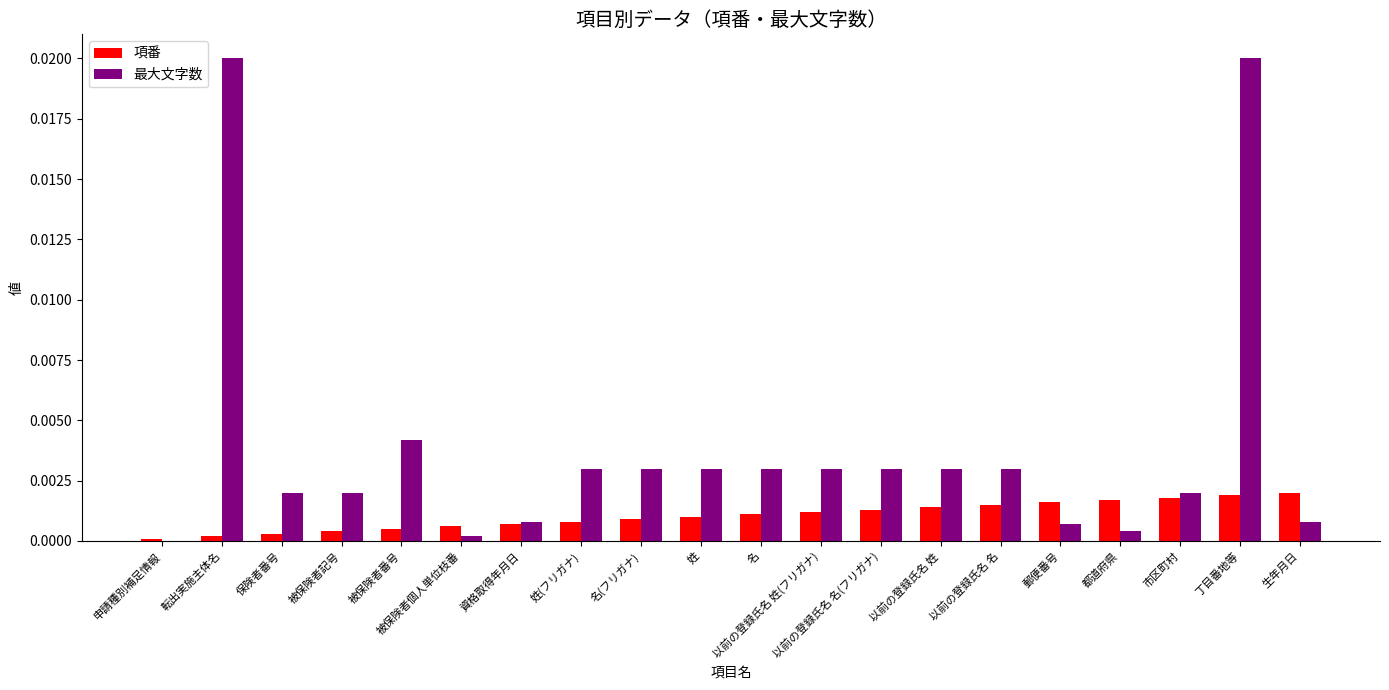

Which series has the largest total across all categories?

最大文字数